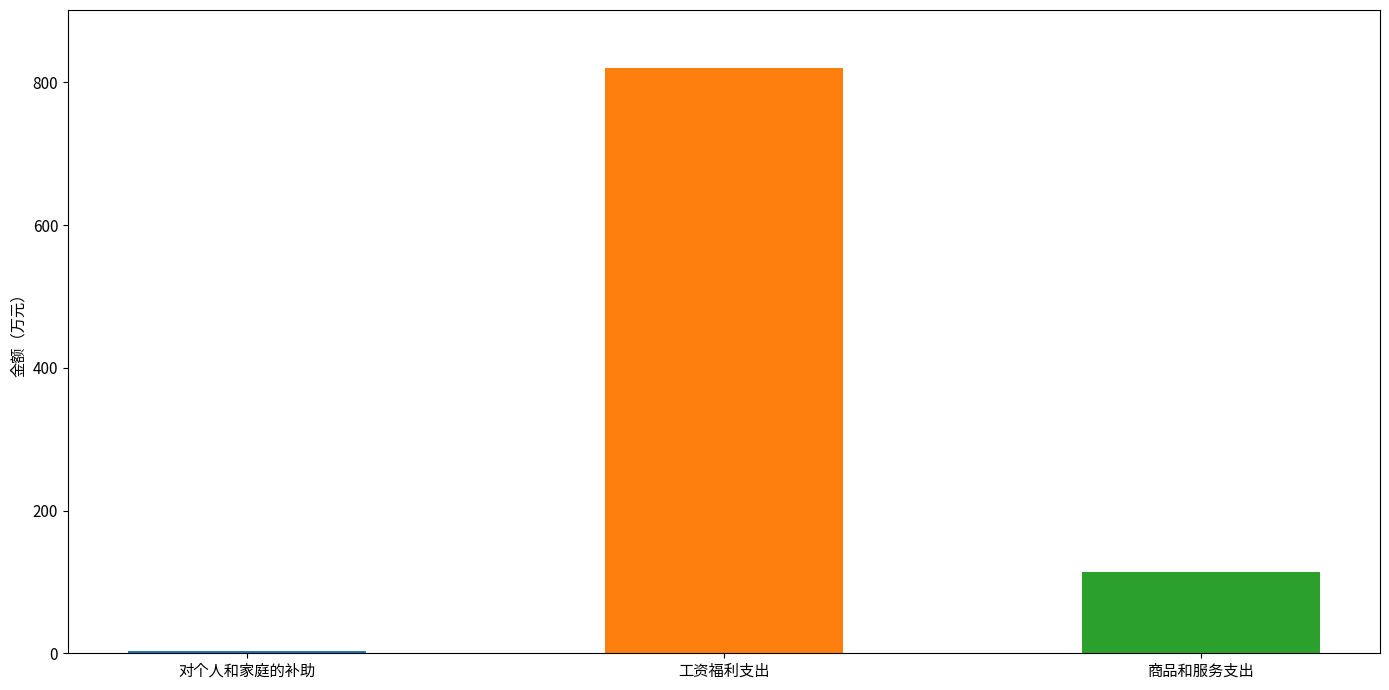

What is the sum of all values?

936.4